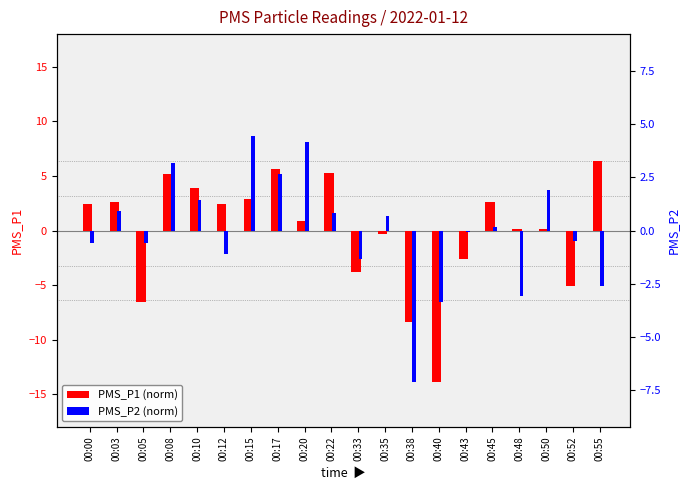

The PMS_P2 (norm) series shows 1.1 at 00:20. True or false?

False